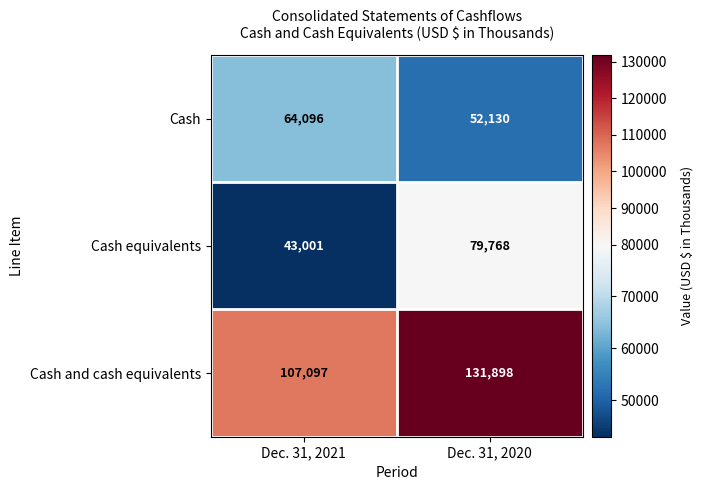

Reading right to left, list all the values displayed in this chart.

Cash: Dec. 31, 2020=52130	Dec. 31, 2021=64096
Cash equivalents: Dec. 31, 2020=79768	Dec. 31, 2021=43001
Cash and cash equivalents: Dec. 31, 2020=131898	Dec. 31, 2021=107097